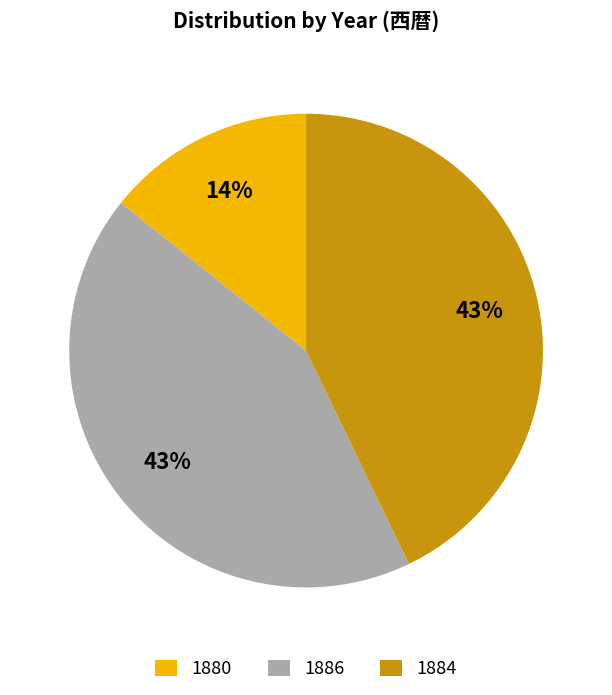

Combined, do 1880 and 1886 account for over 50%?

Yes